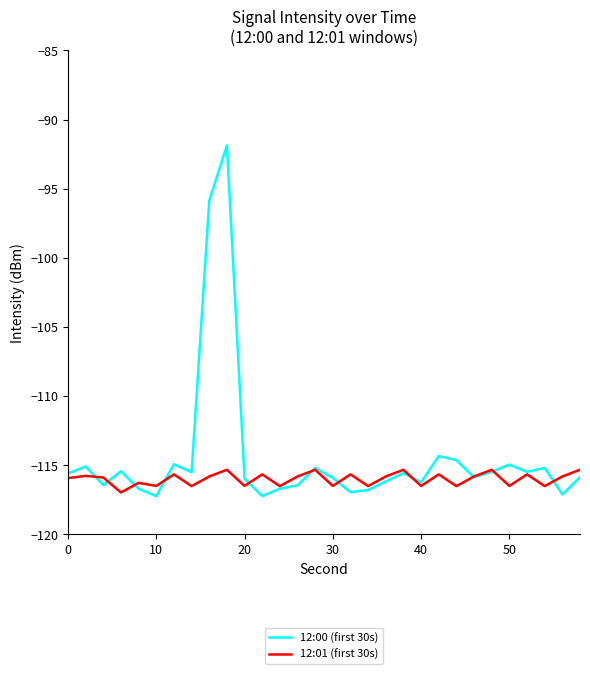

List the series in order of their overall mean, lowest first.

12:01 (first 30s), 12:00 (first 30s)